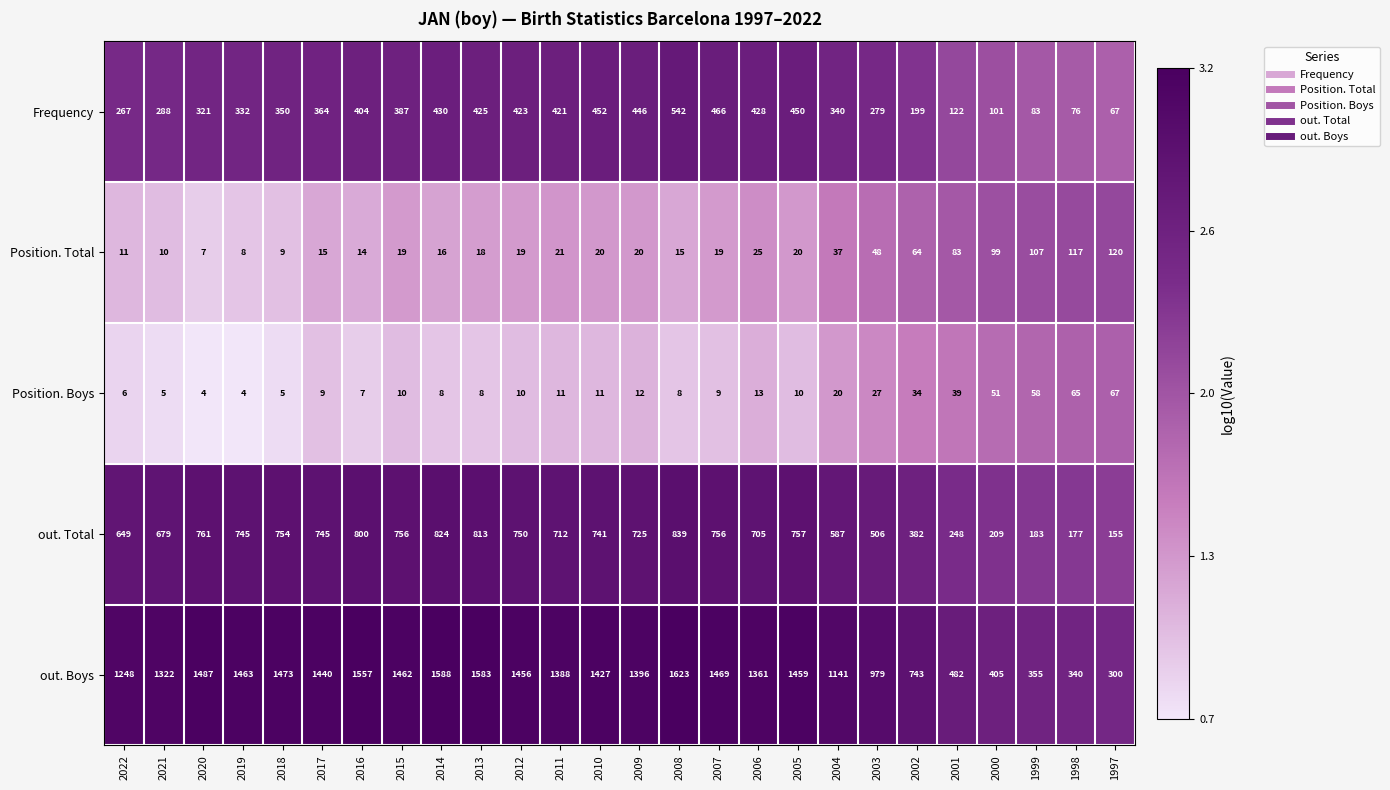

What is the maximum value shown in the chart?

1623